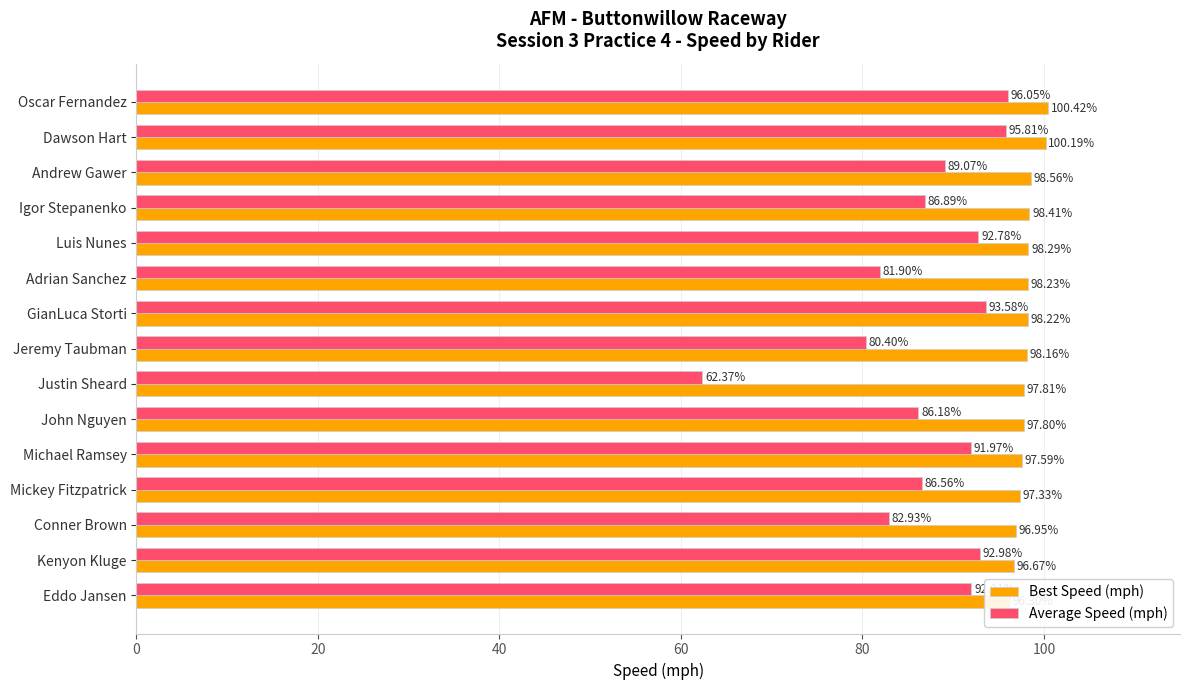

Are the bars horizontal?

Yes